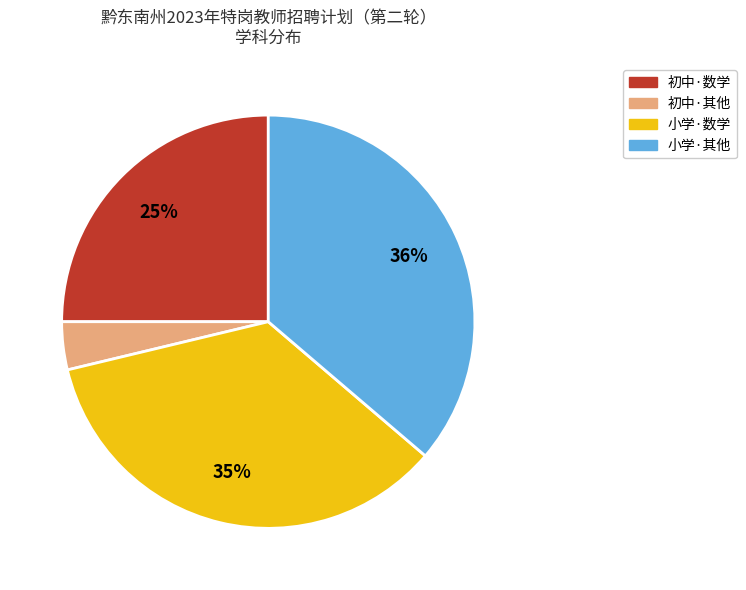

To the nearest percent, what is the difference between the largest and smallest slice percentages?

32%